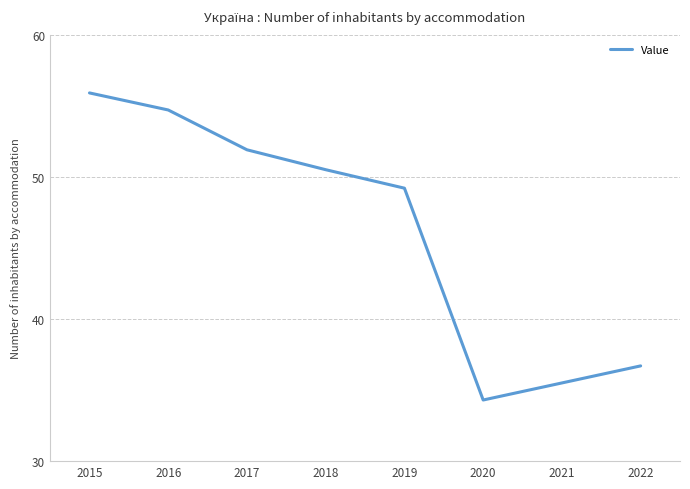

How many lines are shown in the chart?

1